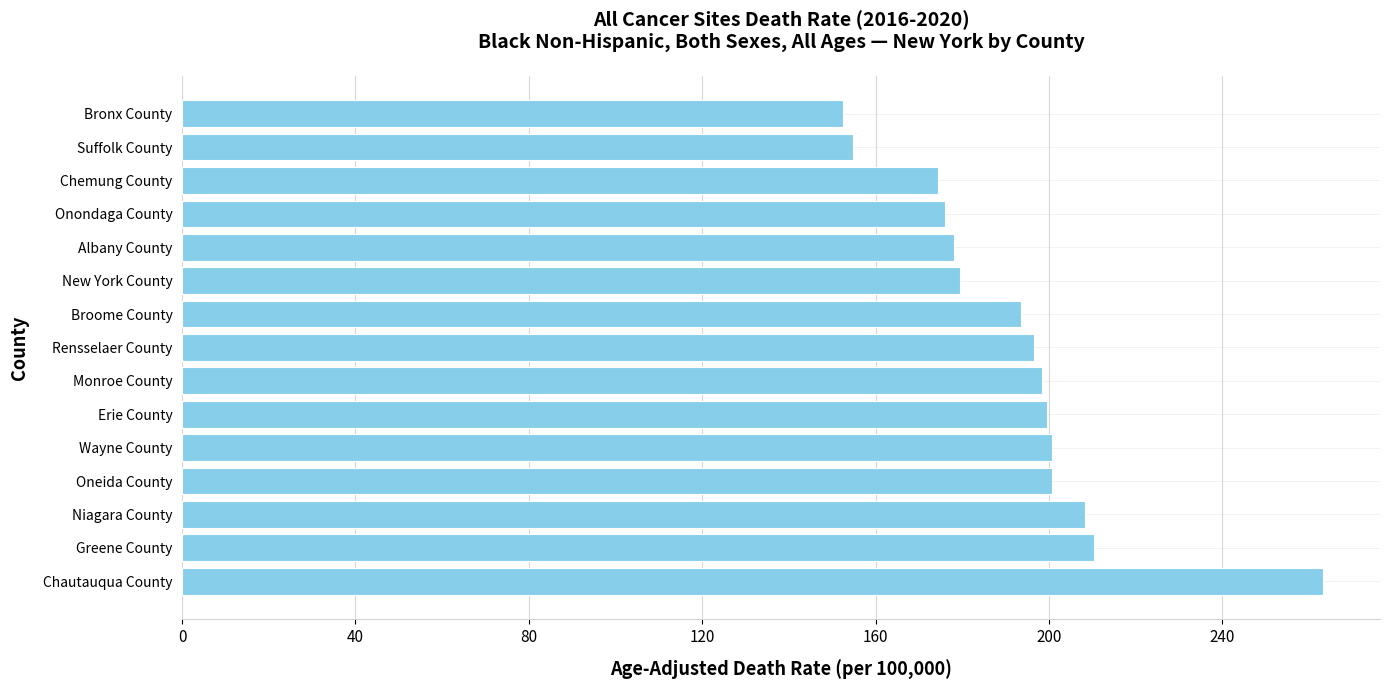

What is the minimum value shown in the chart?

152.5